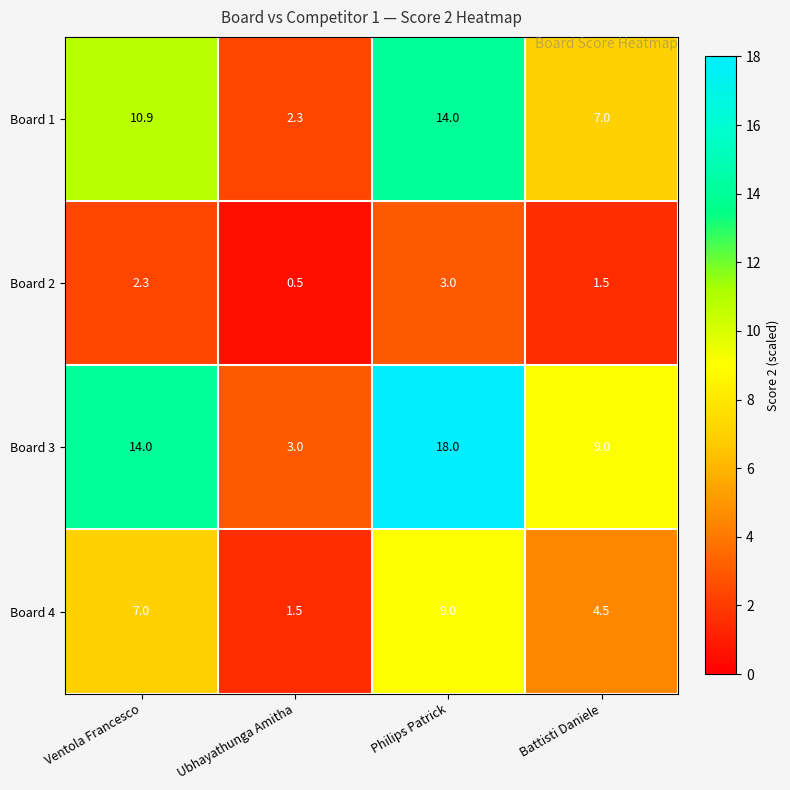

The Board 2 series shows 1.1 at Philips Patrick. True or false?

False